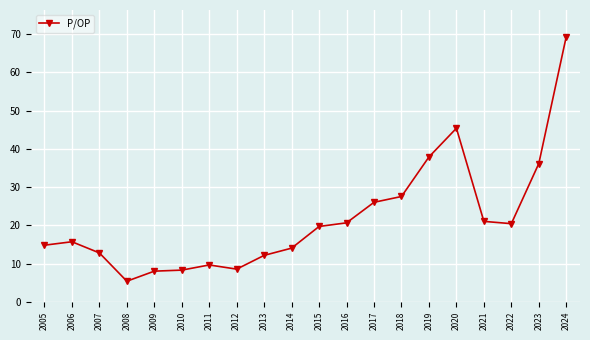

Count the number of categories in the chart.

20